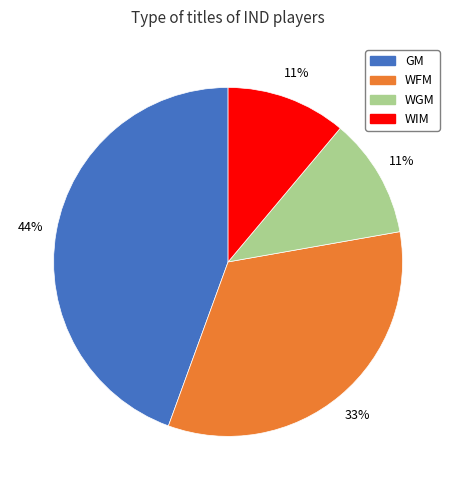

Approximately how many times larger is the value at WFM compared to GM?

0.8